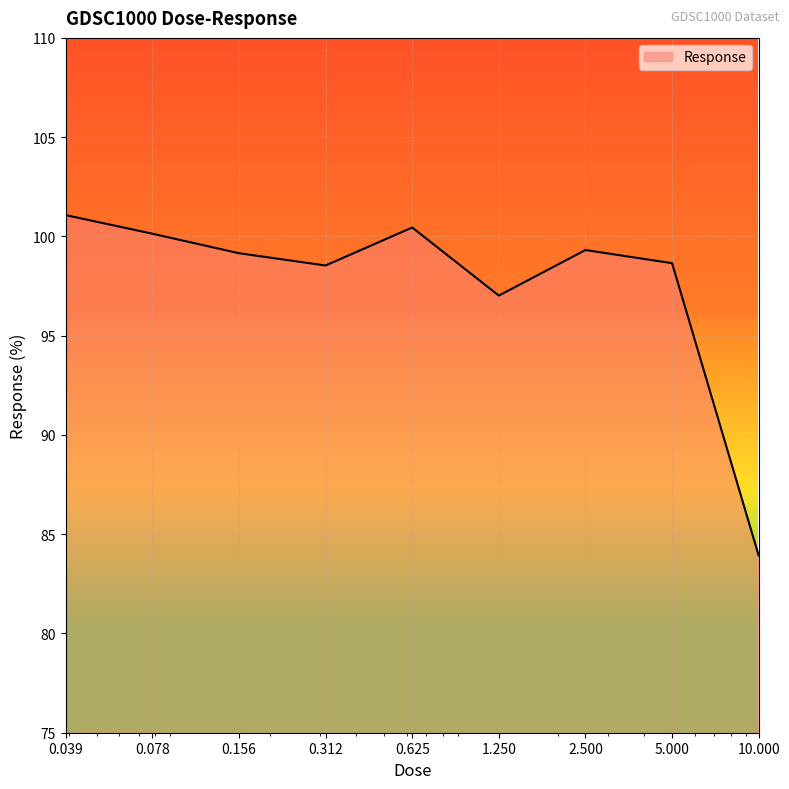

What is the maximum value shown in the chart?

101.1